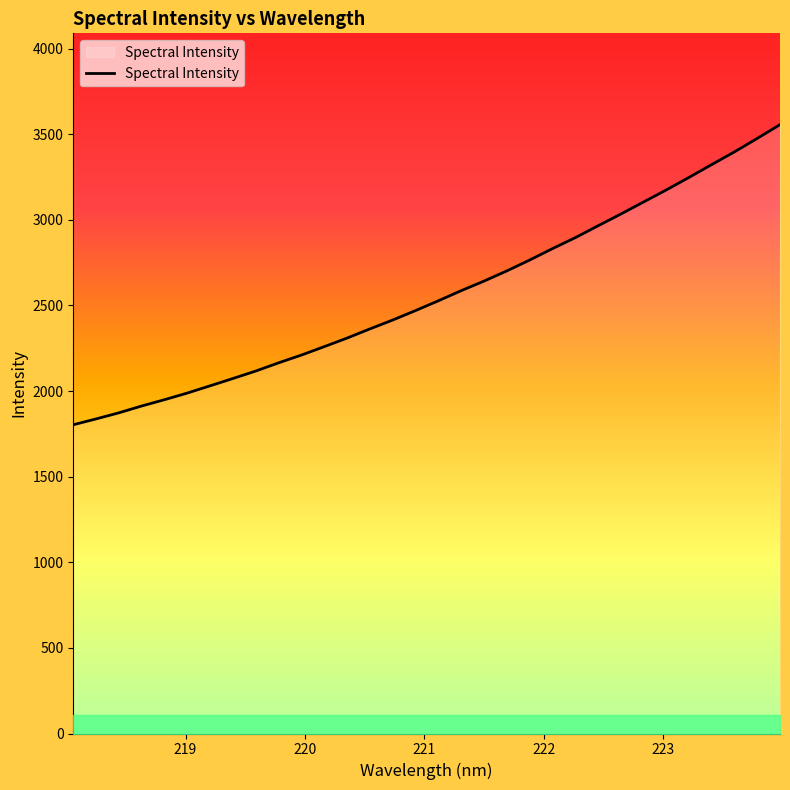

What is the maximum value shown in the chart?

3555.3